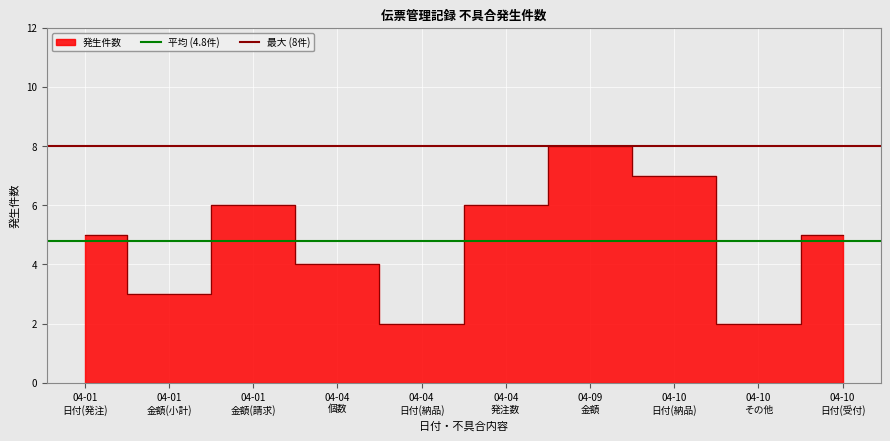

At which label is 平均 (4.8件) closest to 4?

04-01
日付(発注)